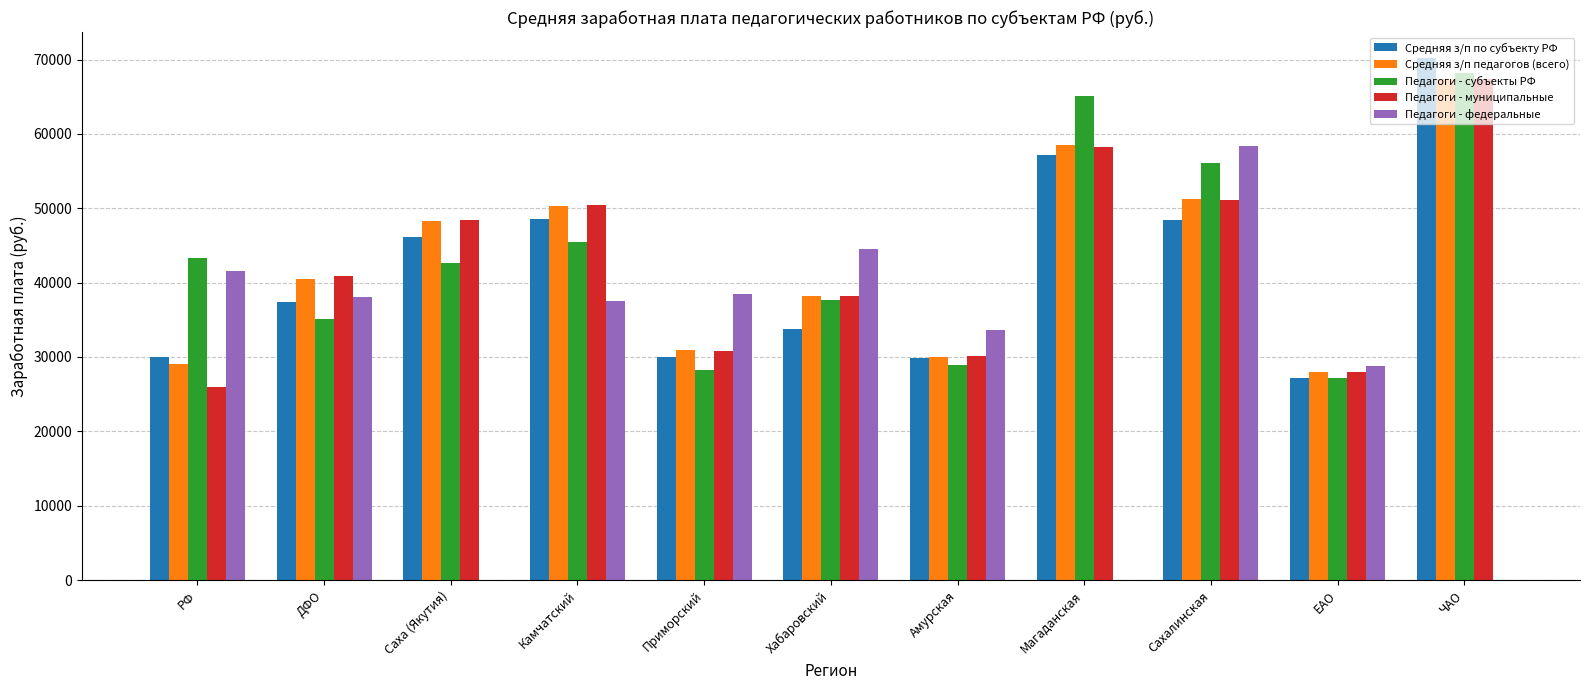

The Педагоги - федеральные series shows 33597.9 at Амурская. True or false?

True